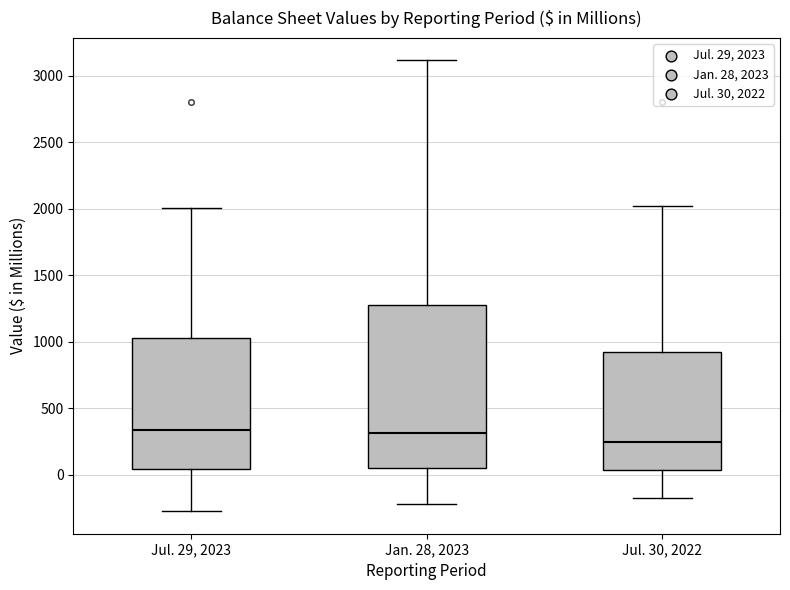

Reading left to right, transcribe this box plot: for each box, give where its median line is, the range the box spans, and where its two whiskers end, as read against the y-axis. The values are not printed on the chart, so give them approximately, as read against the axis.

Jul. 29, 2023: median 350, box 50 to 1050, whiskers -250 to 2000
Jan. 28, 2023: median 300, box 50 to 1300, whiskers -200 to 3100
Jul. 30, 2022: median 250, box 50 to 950, whiskers -150 to 2000